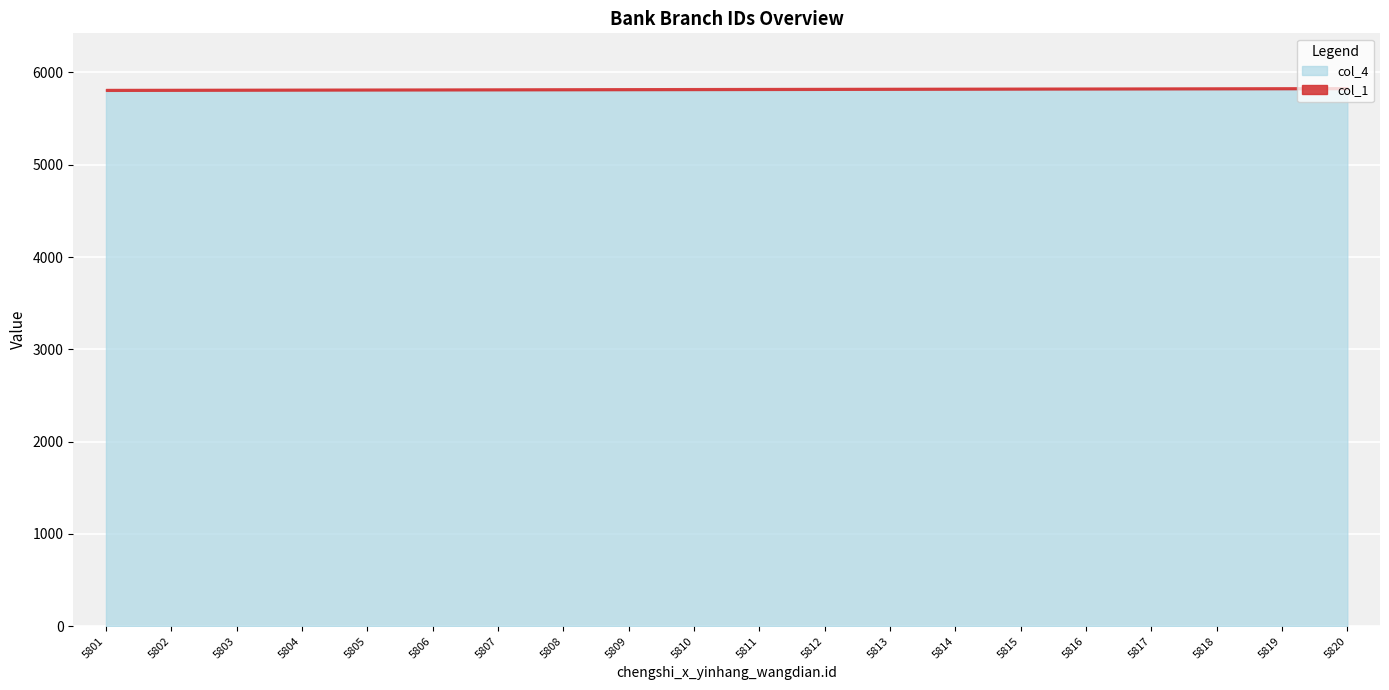

The value of col_4 at 5813 is 5813. True or false?

True